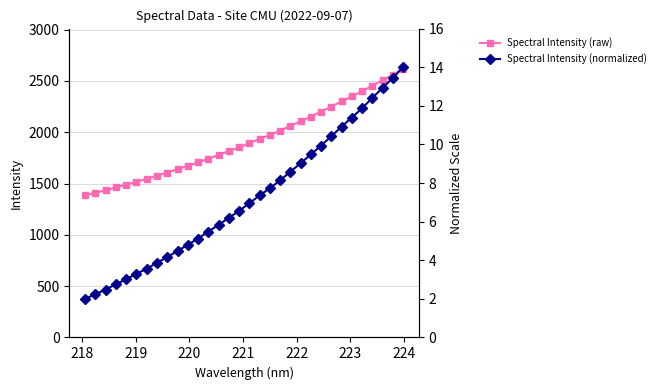

What is the value of the Spectral Intensity (raw) point at the 14th from the left?

1778.4